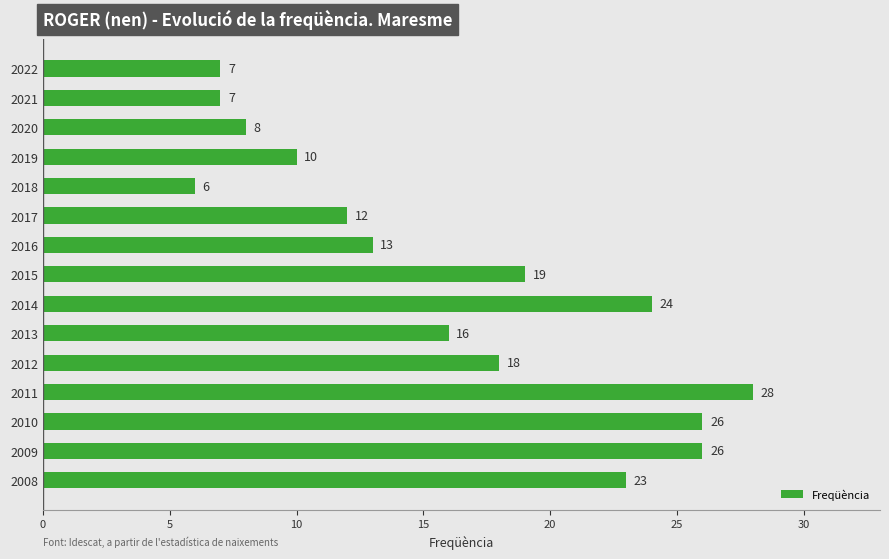

What is the smallest value displayed?

6